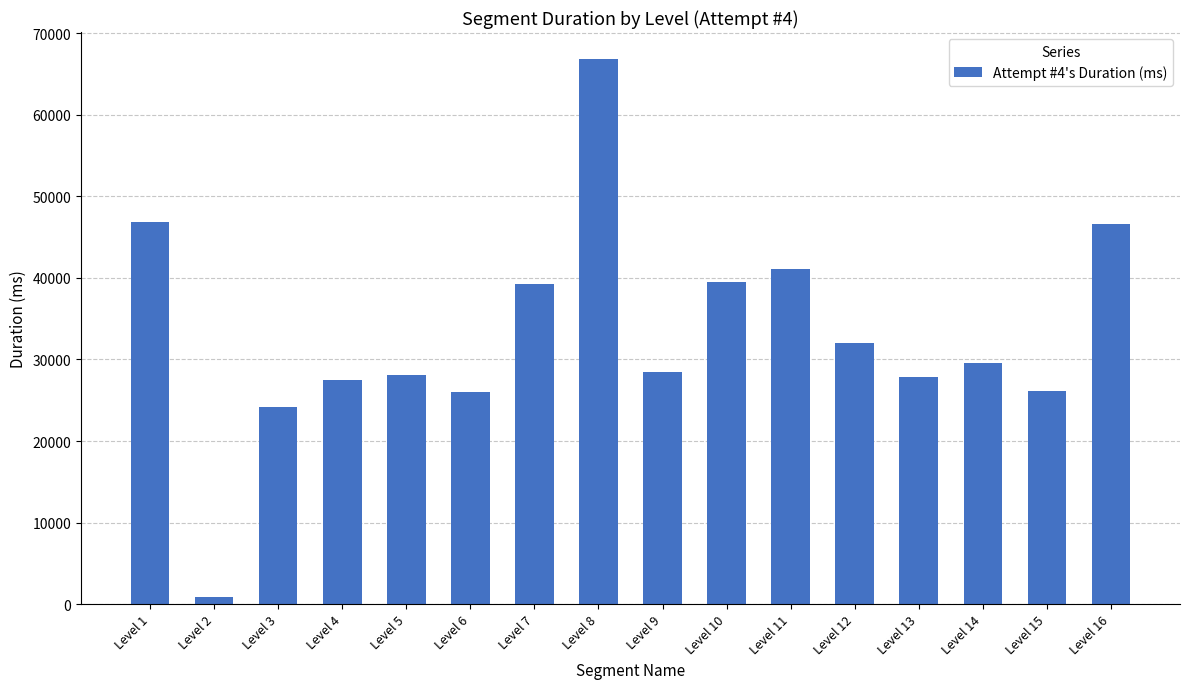

Read the value at Level 2, to the nearest 100.

900